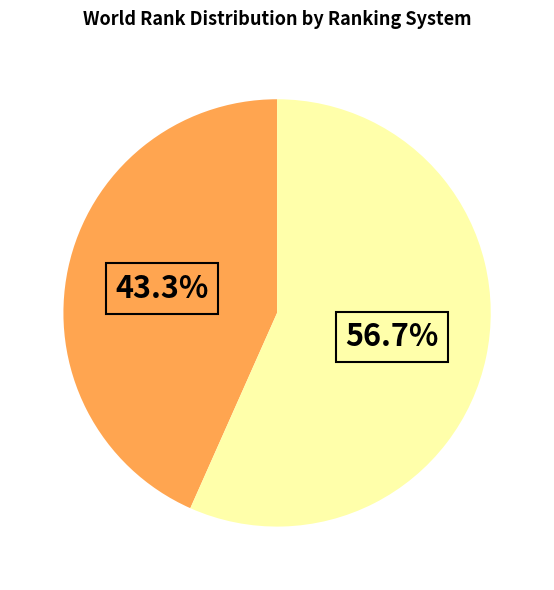

Does any single category account for the majority?

Yes